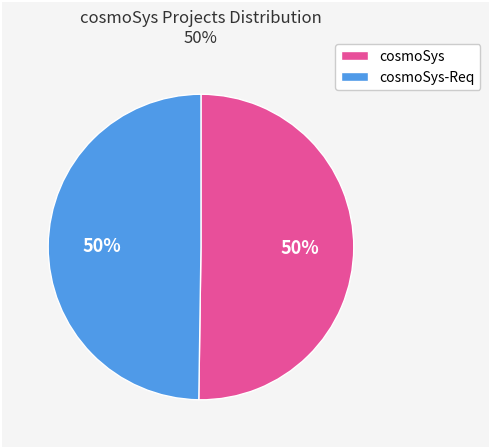

To the nearest percent, what is the average slice percentage?

50%